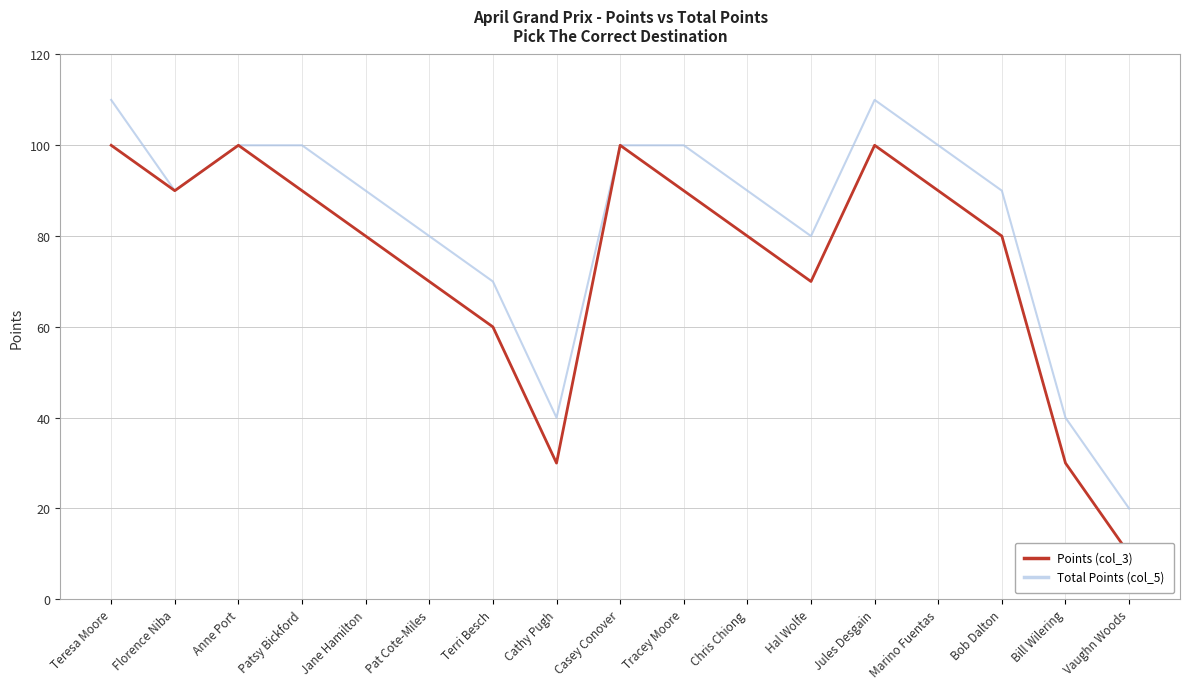

What is the minimum value for Points (col_3)?

10